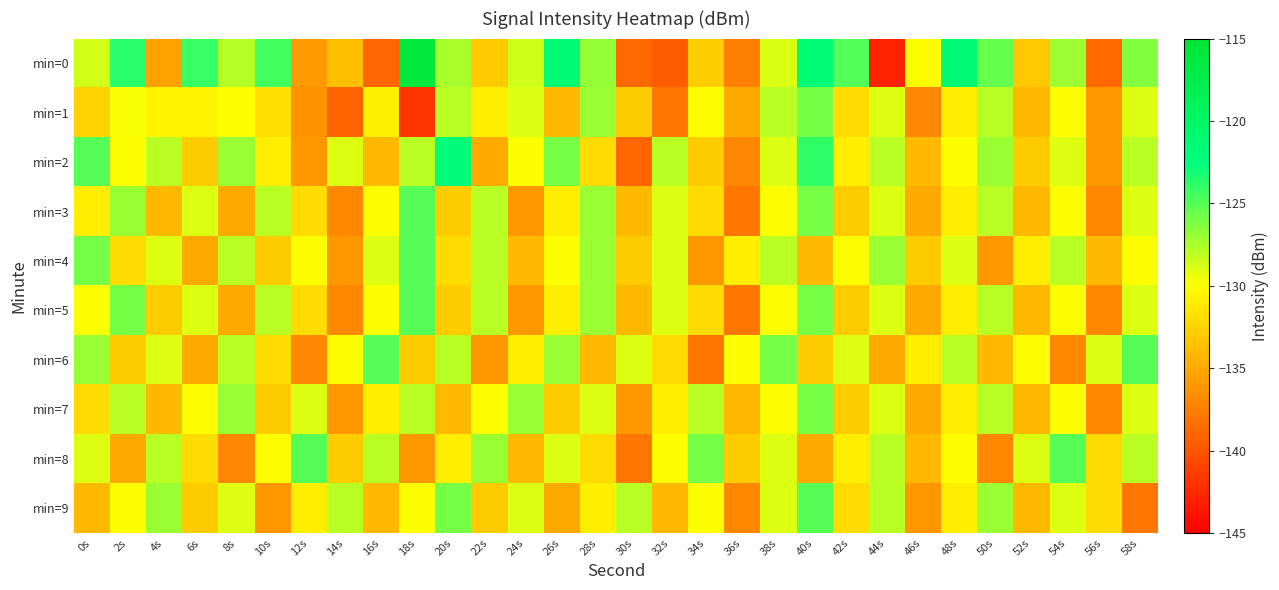

Which has a higher value, 58s or 18s?

18s